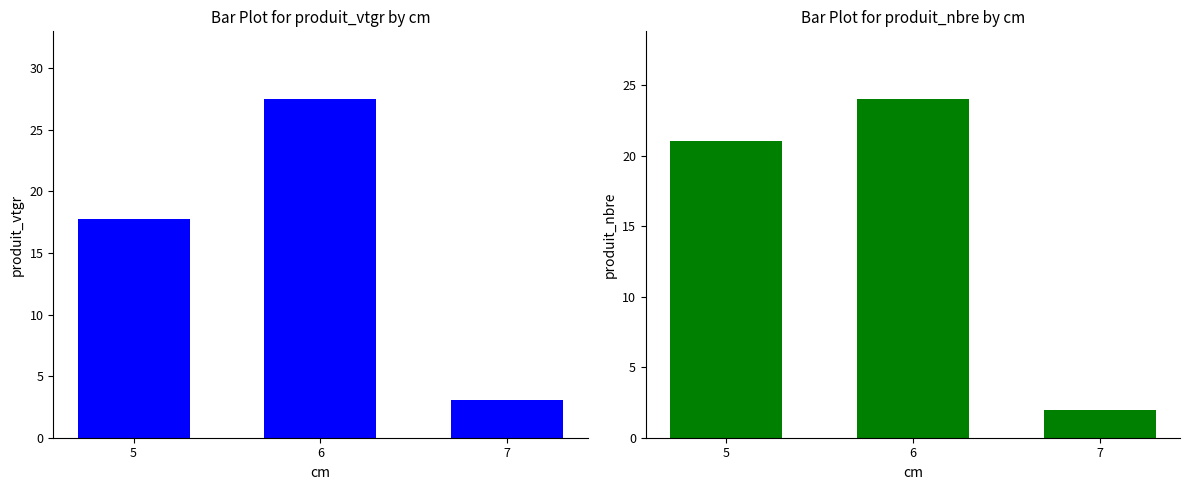

Rank the categories by produit_nbre value from lowest to highest.

7, 5, 6